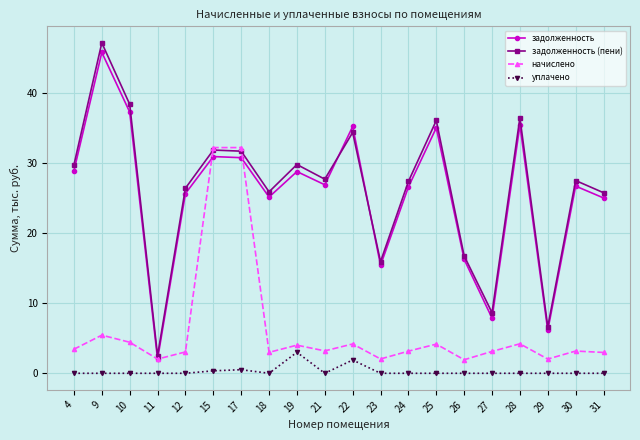

Count the number of data series in this chart.

4